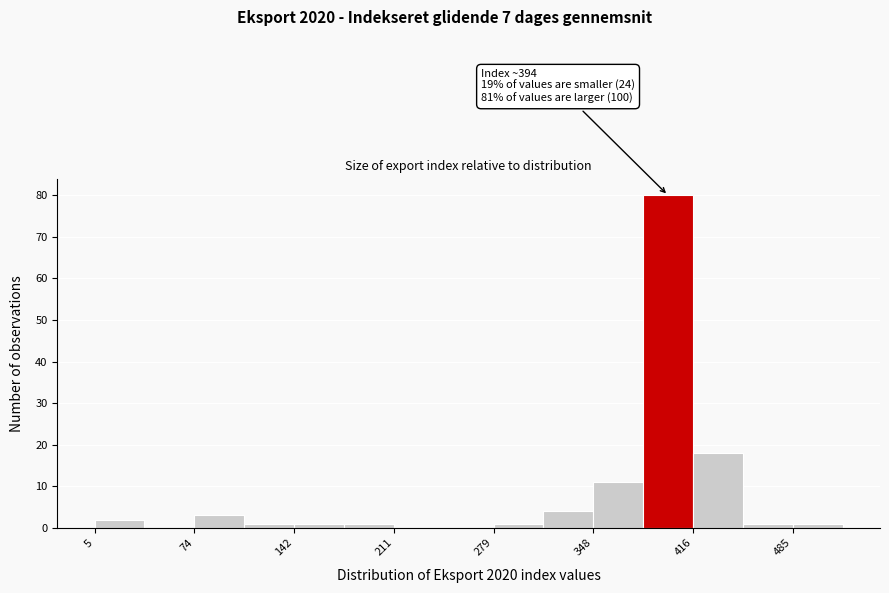

Read against the x-axis, roughly where is the centre of the tallest bar?

400